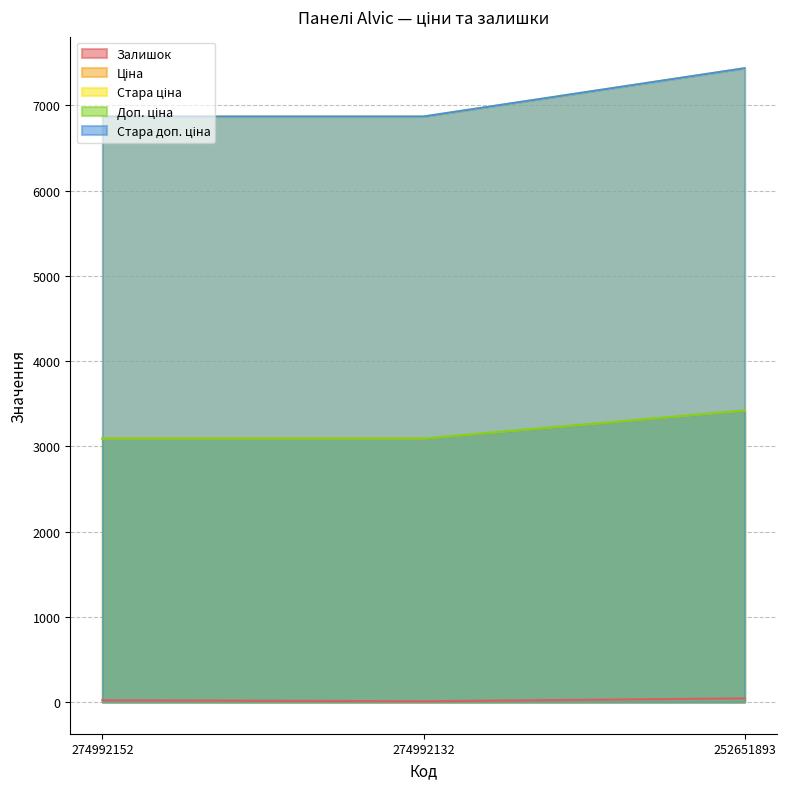

The value of Залишок at 252651893 is 18.8. True or false?

False